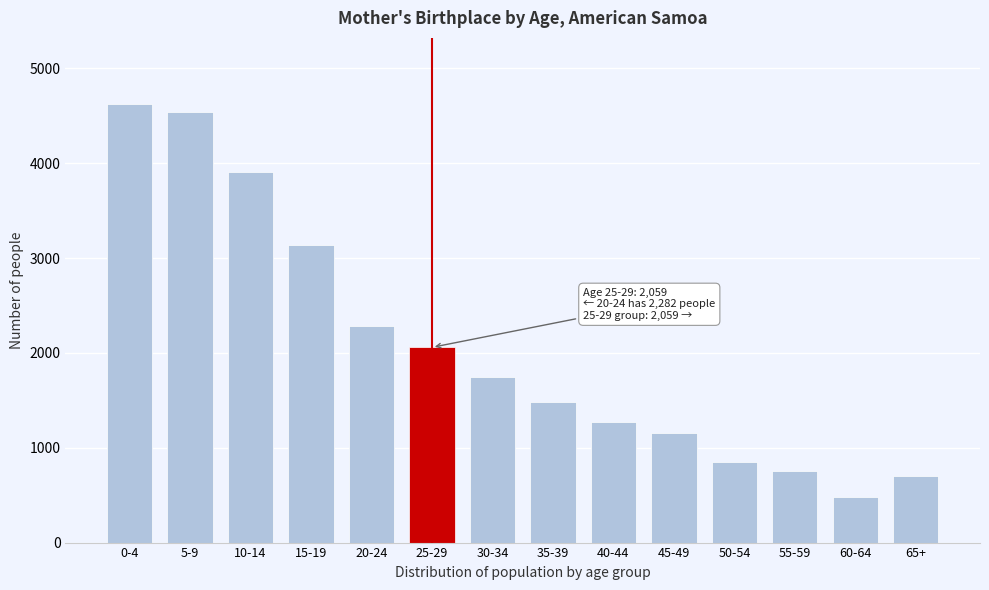

Reading left to right, transcribe all the data shown in this chart.

0-4=4628	5-9=4538	10-14=3907	15-19=3141	20-24=2282	25-29=2059	30-34=1748	35-39=1481	40-44=1275	45-49=1152	50-54=853	55-59=751	60-64=479	65+=707